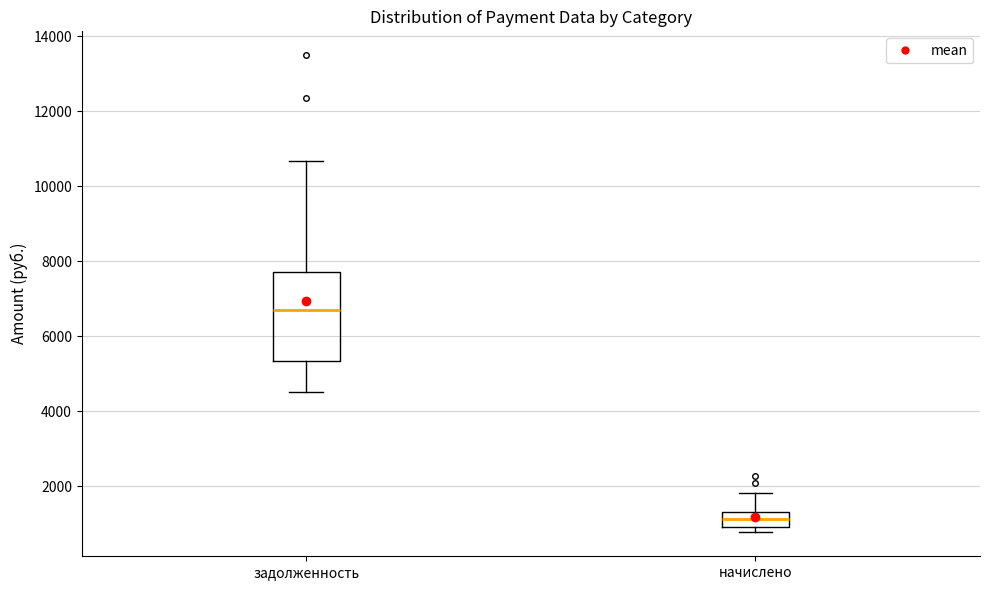

Reading left to right, transcribe this box plot: for each box, give where its median line is, the range the box spans, and where its two whiskers end, as read against the y-axis. The values are not printed on the chart, so give them approximately, as read against the axis.

задолженность: median 6800, box 5400 to 7800, whiskers 4600 to 10600
начислено: median 1200, box 800 to 1400, whiskers 800 (just below the box's lower edge) to 1800